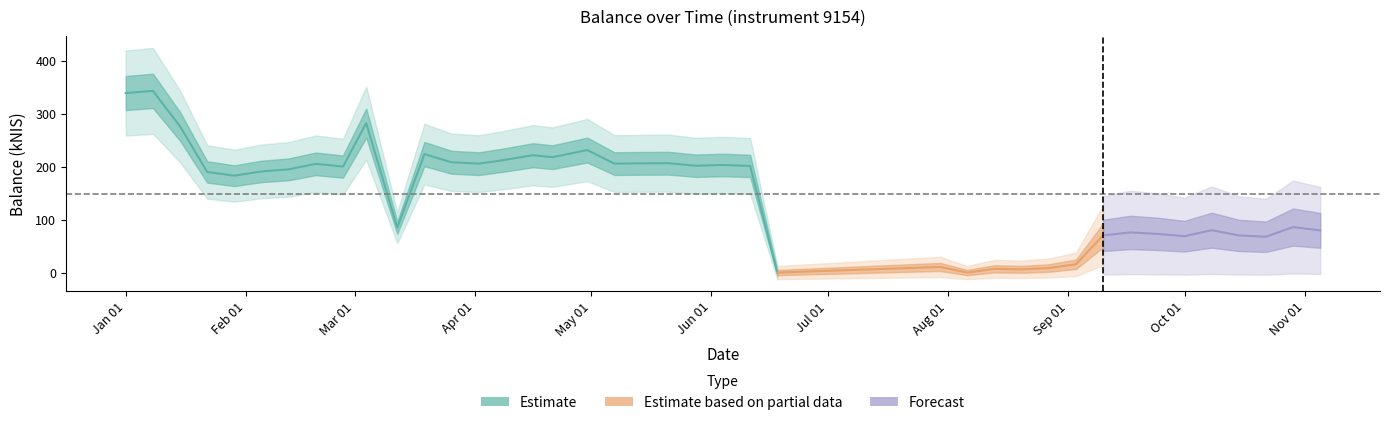

Is it true that the value at 2015-08-06 is 0.0?

True